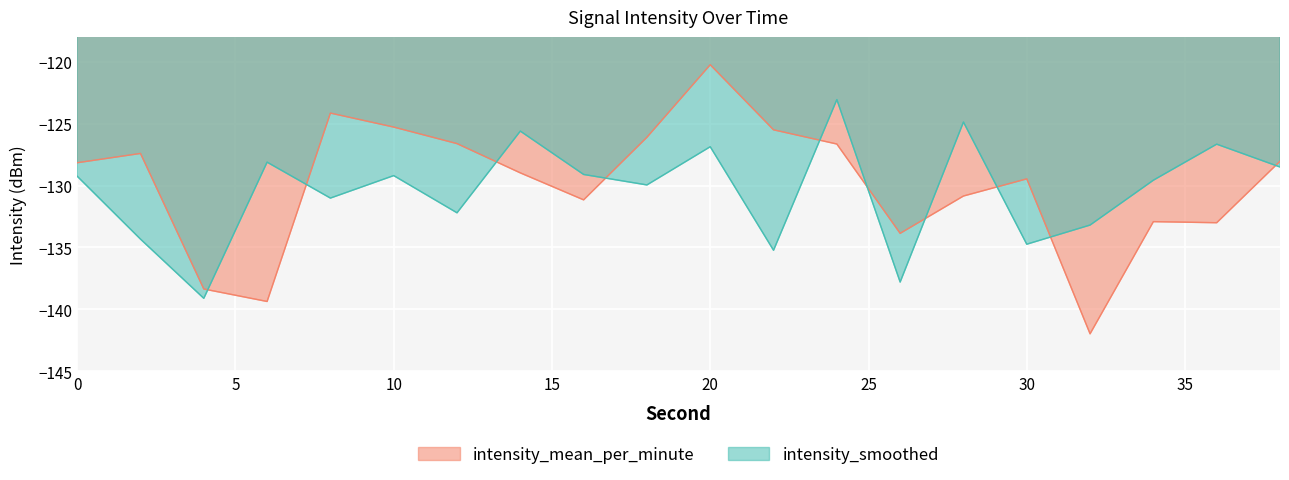

True or false: intensity_smoothed and intensity_mean_per_minute intersect in this chart.

True